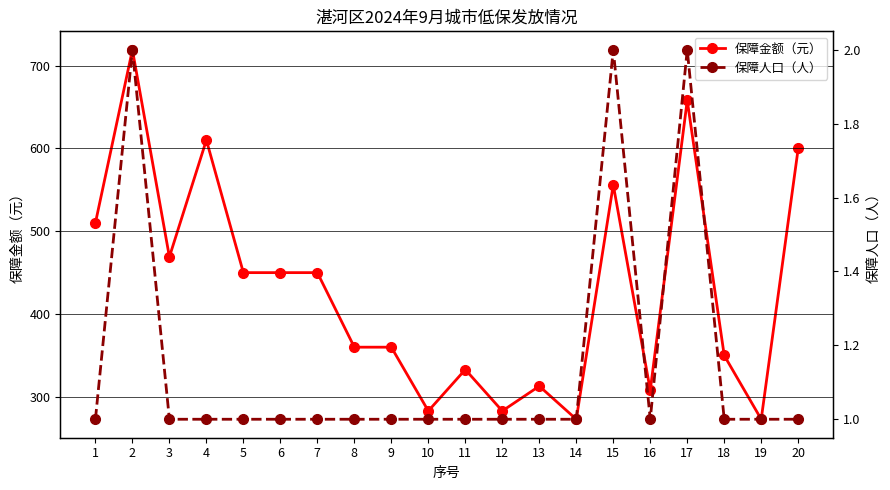

Which category has the highest value across all series?

2